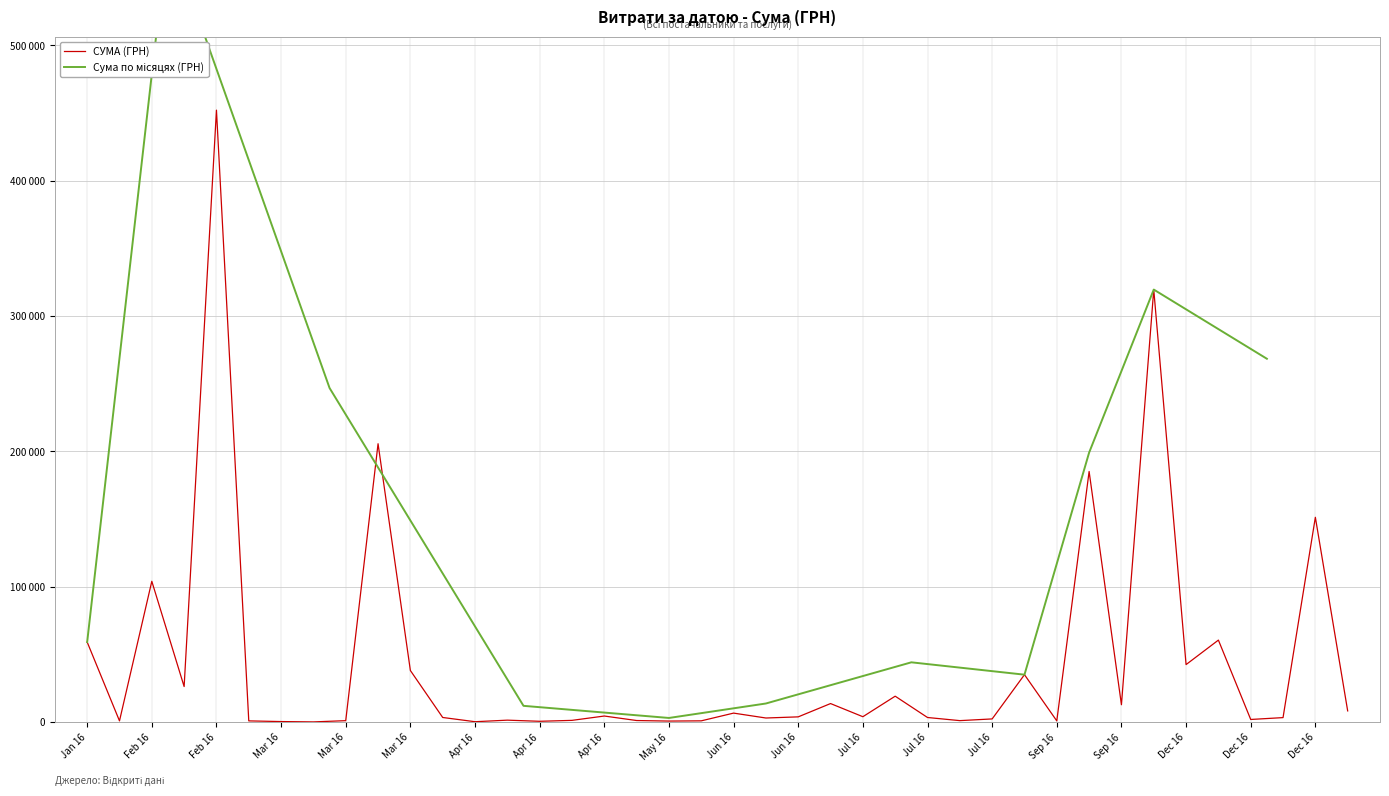

What is the difference between the maximum and minimum values?

451850.0